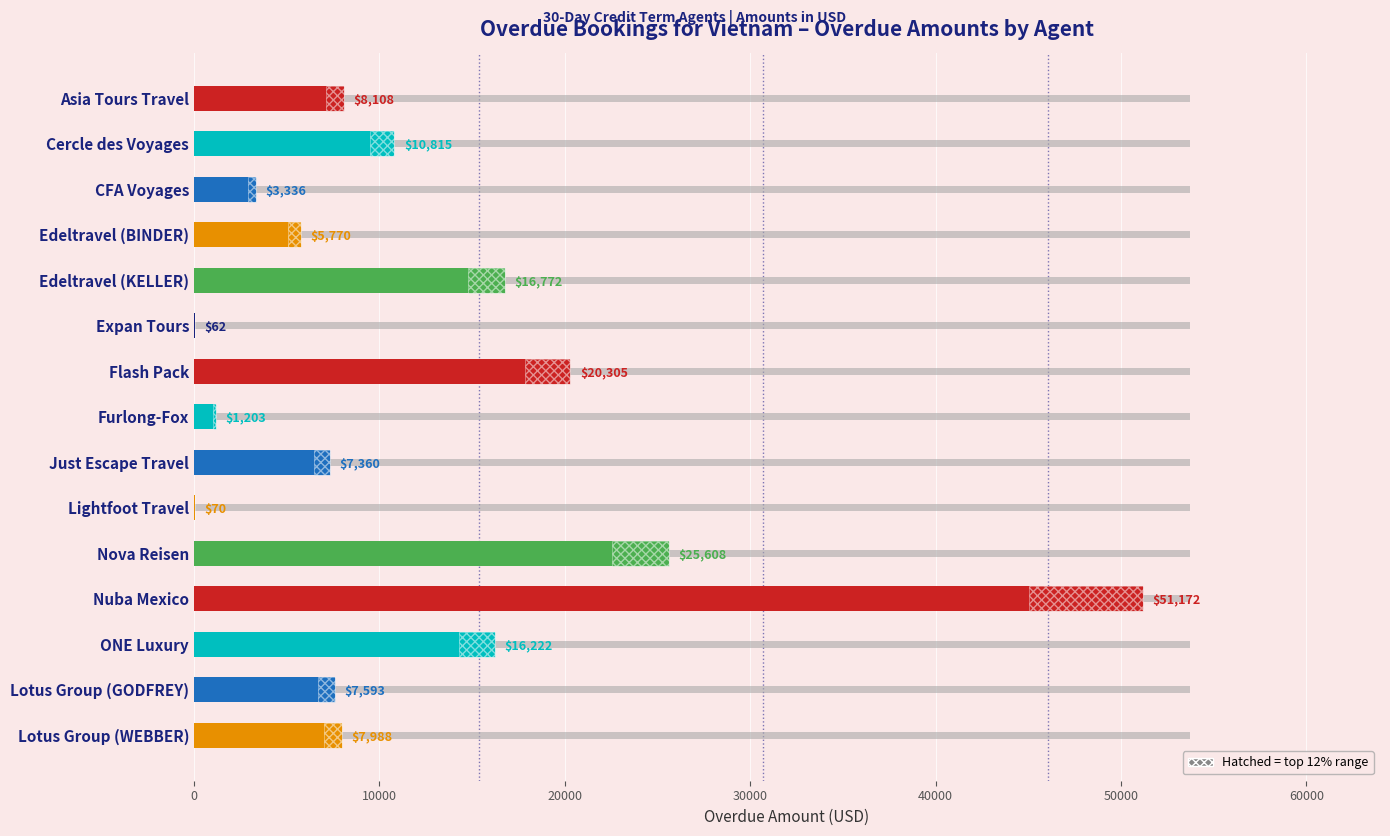

What is the approximate value at Nova Reisen?

25608.0